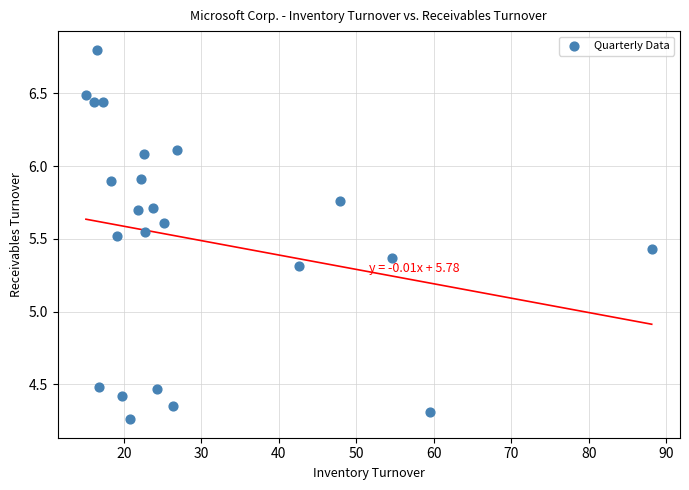

What is the range of Y values (max minus min)?

2.5